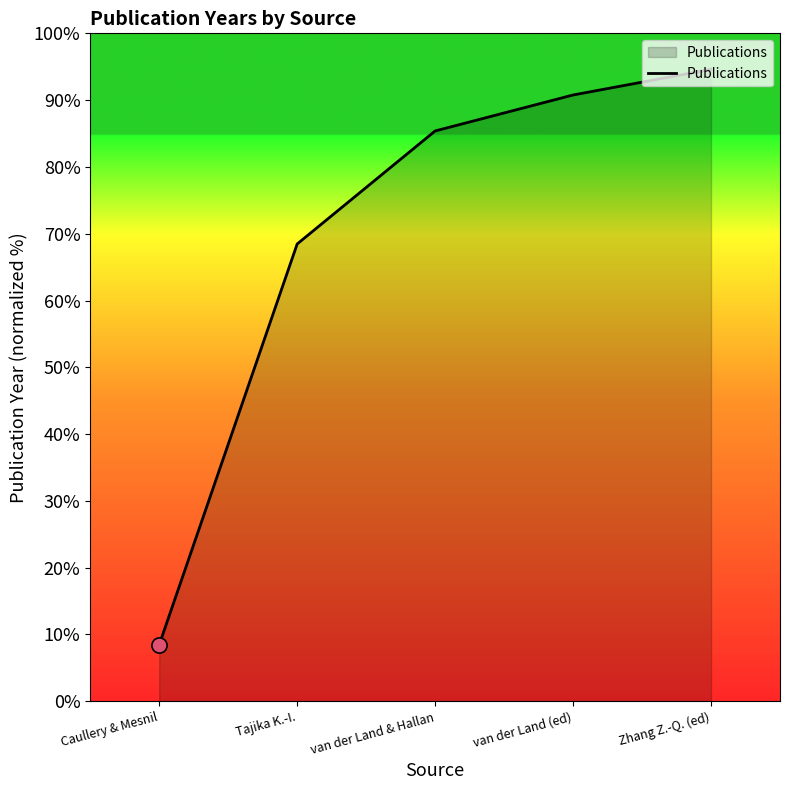

What is the change in value from Tajika K.-I. to Zhang Z.-Q. (ed)?

+26.2